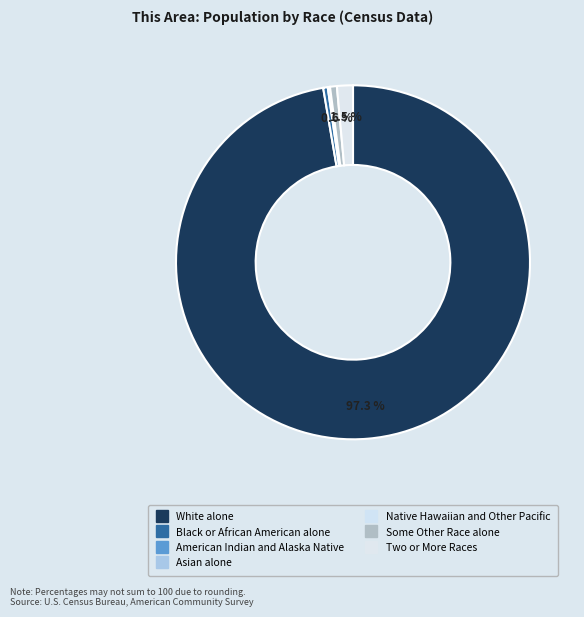

What percentage is NOT represented by American Indian and Alaska Native?

99.8%